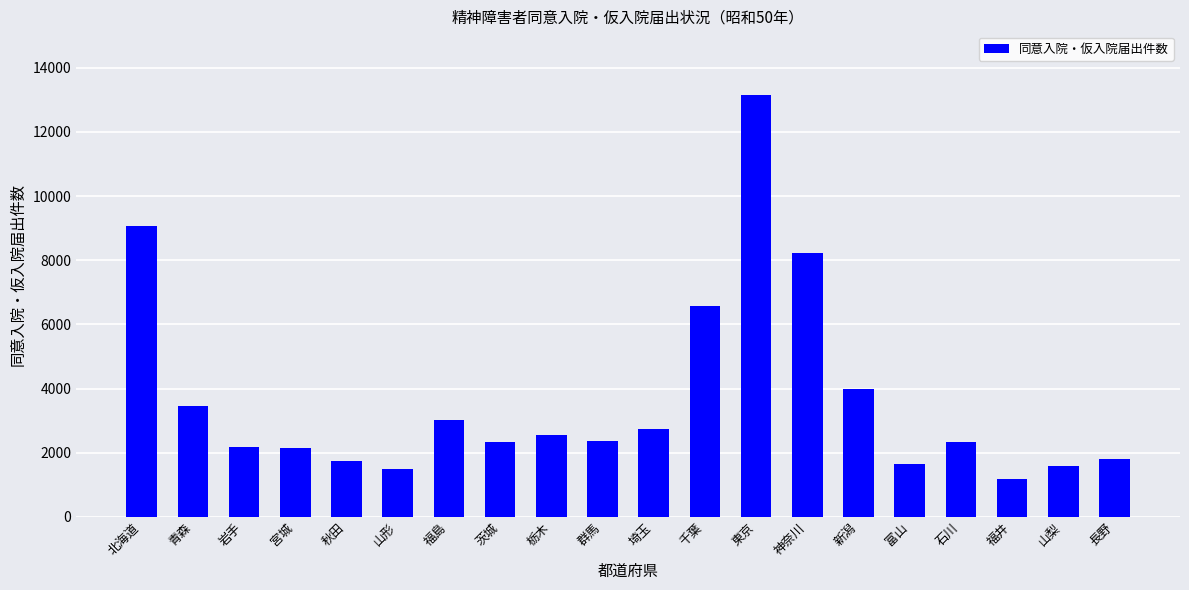

At which label is the value closest to 7166?

千葉